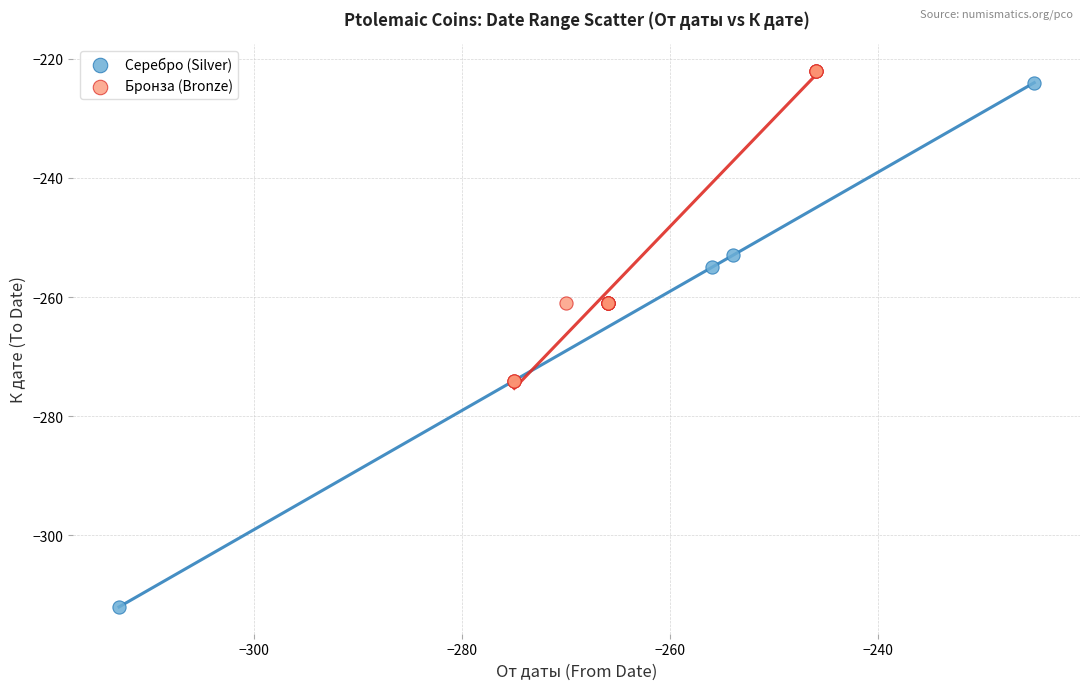

Which series has the widest spread of Y values?

Серебро (Silver)